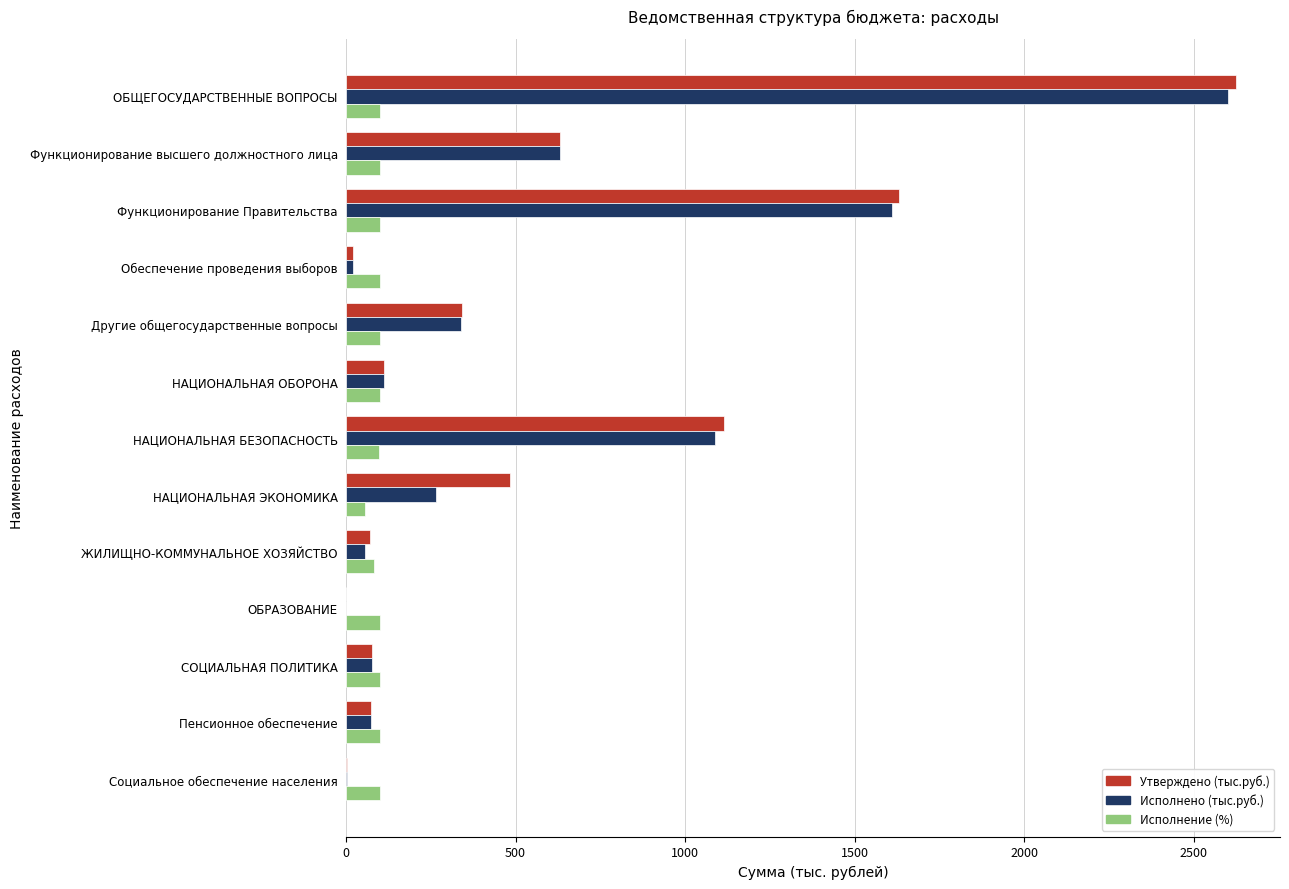

At which category is the sum across all series the highest?

ОБЩЕГОСУДАРСТВЕННЫЕ ВОПРОСЫ